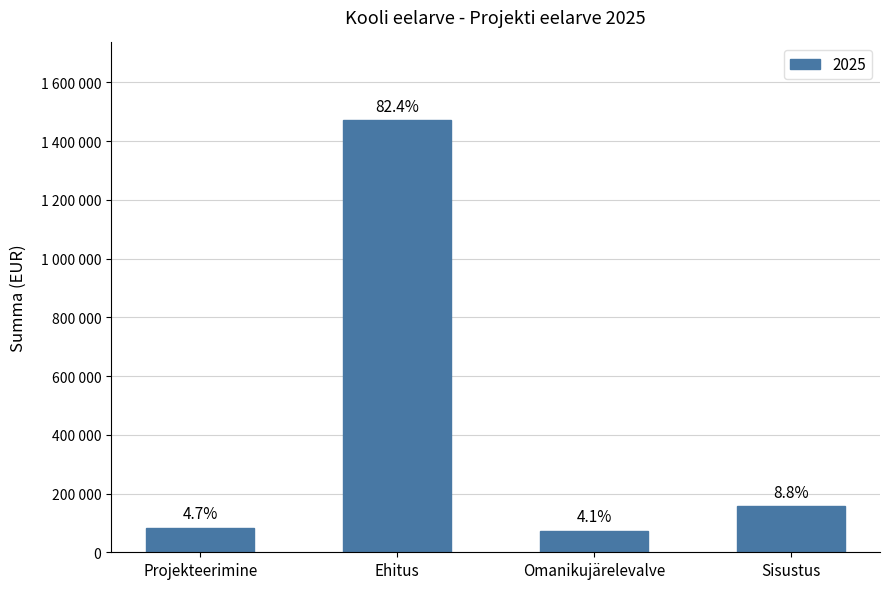

Are the bars horizontal?

No